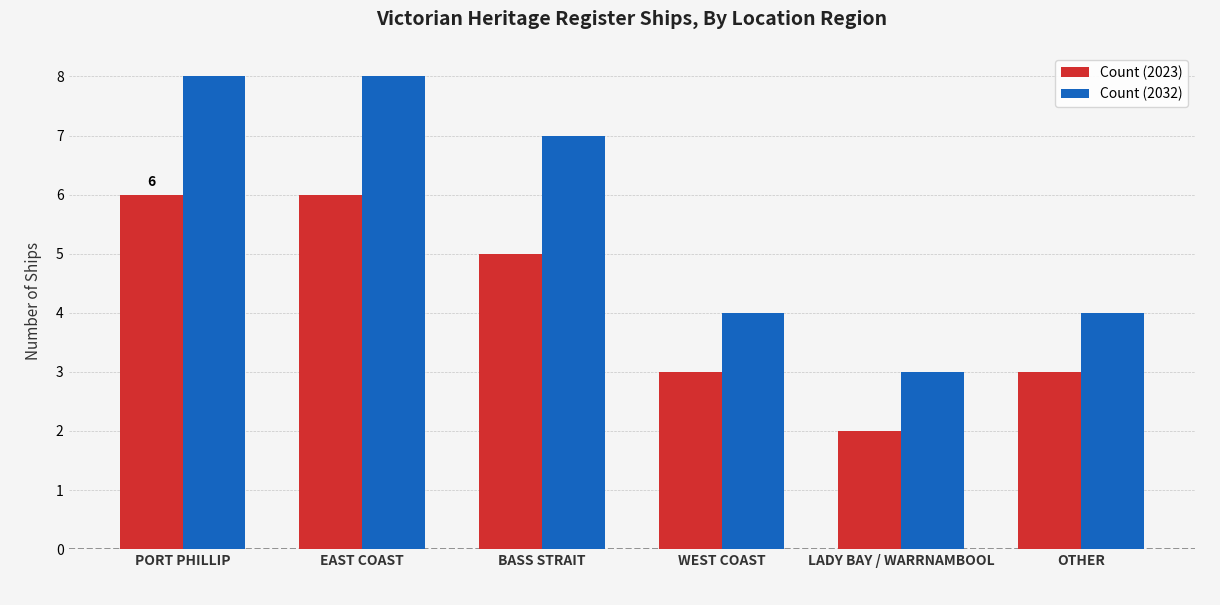

What is the sum of all Count (2032) values?

34